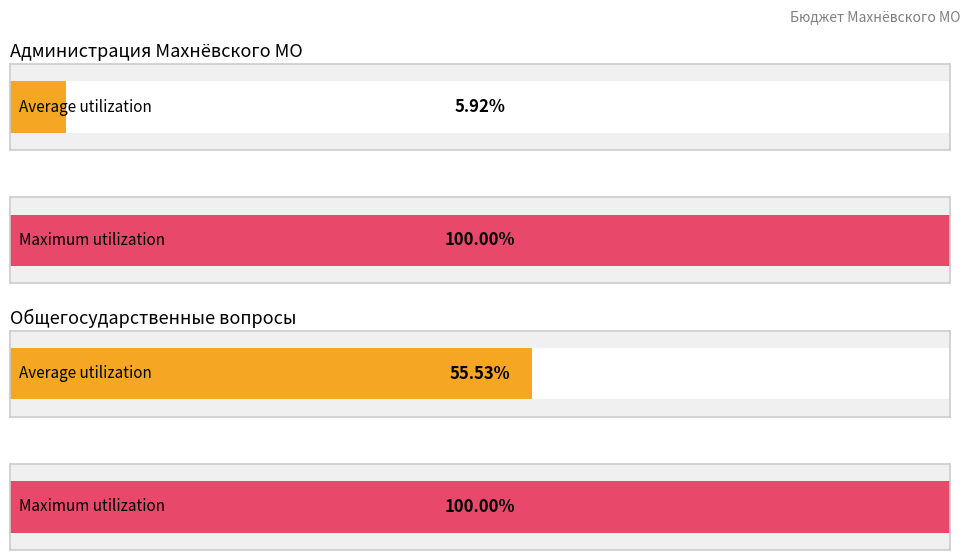

Does the chart contain any negative values?

No